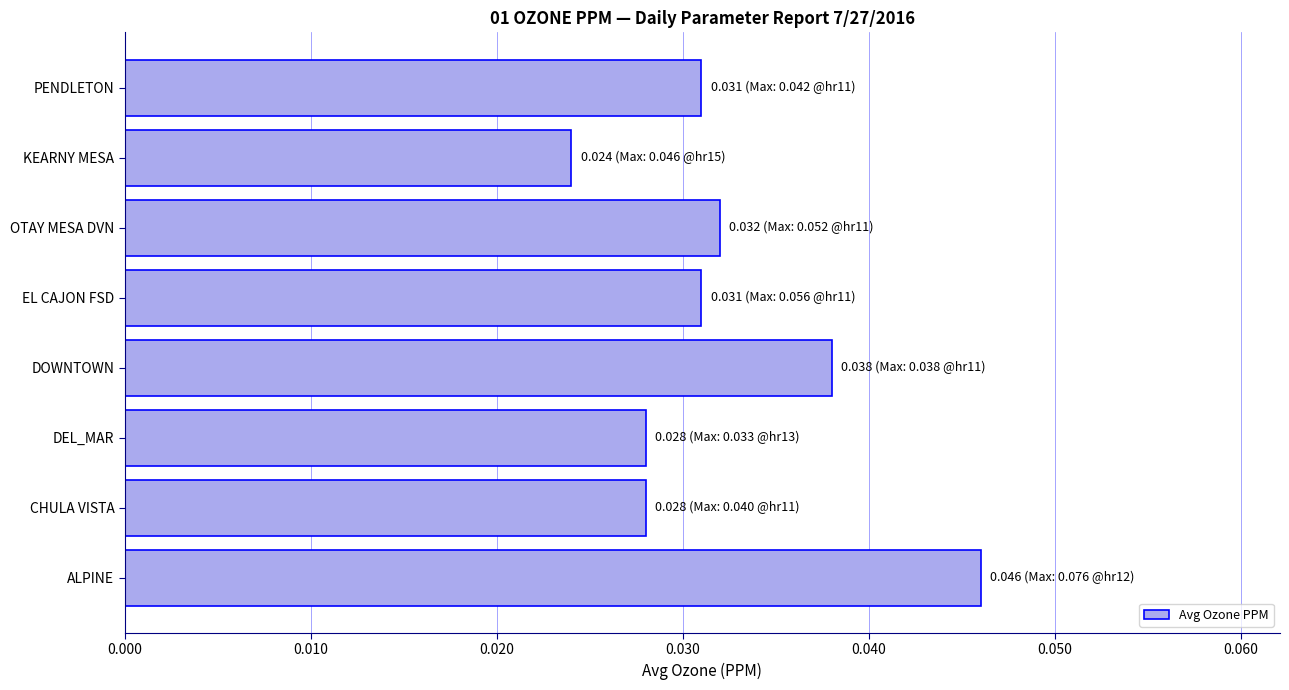

Where is the data nearest to the value 0?

KEARNY MESA